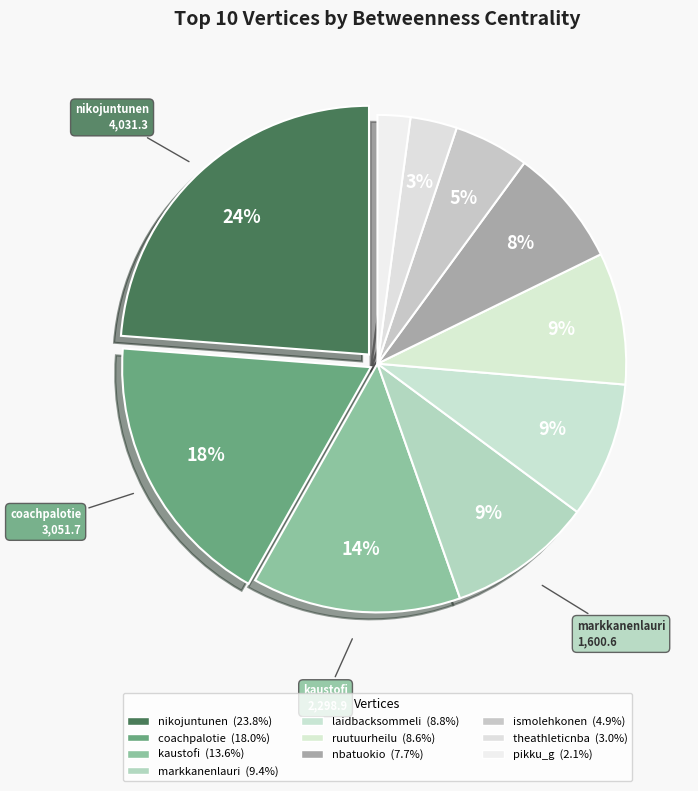

What is the change in value from markkanenlauri to nbatuokio?

-296.3